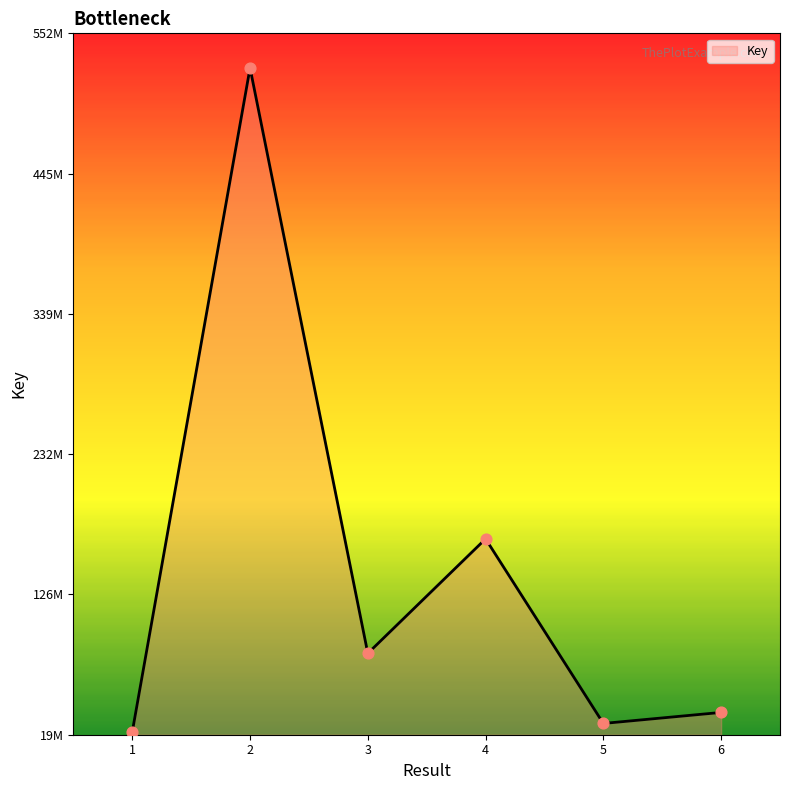

Which has a higher value, 5 or 4?

4